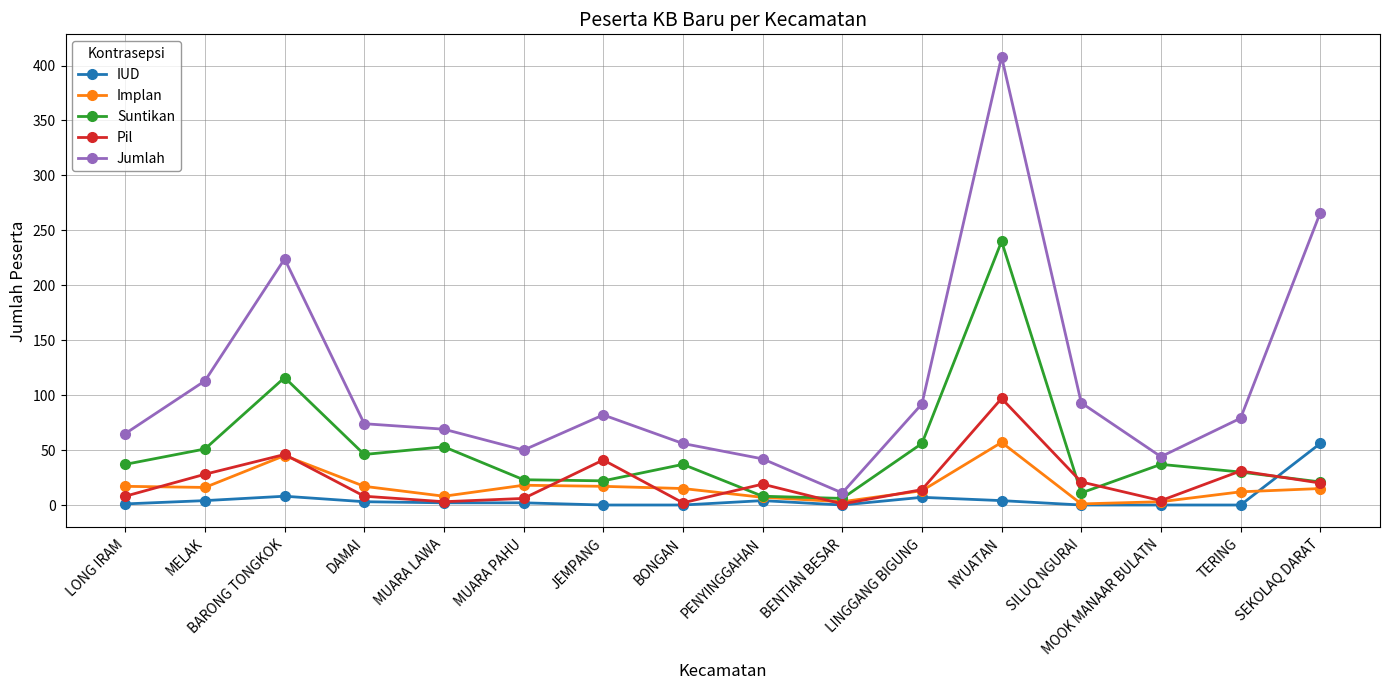

Where is the first local maximum for Implan?

BARONG TONGKOK